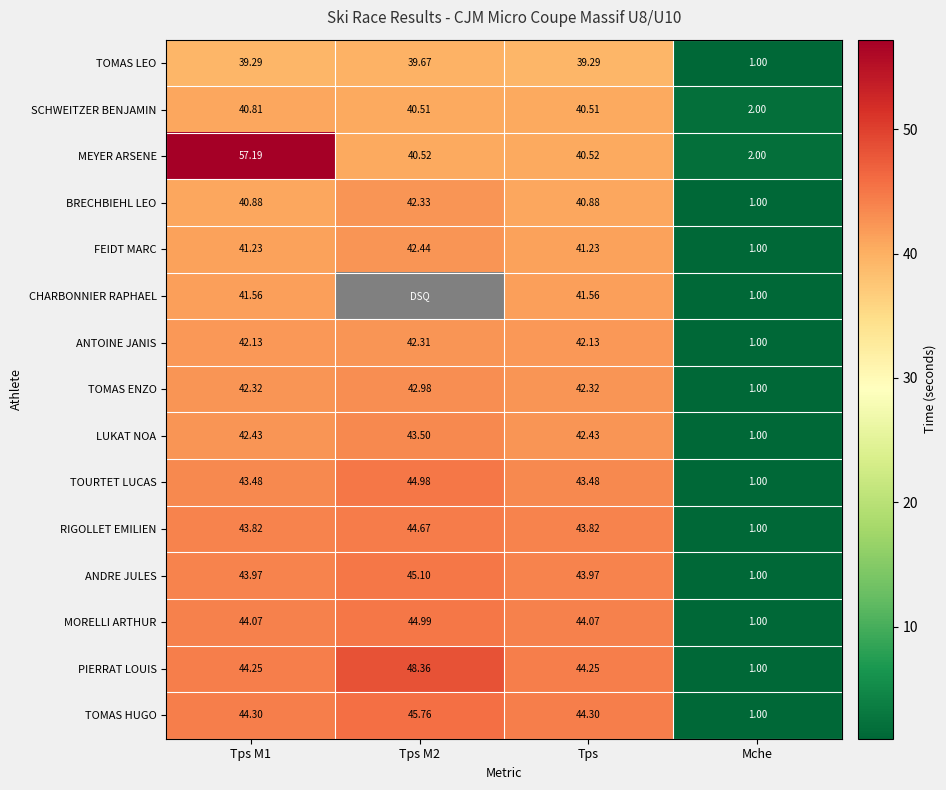

What is the approximate value of TOURTET LUCAS at Tps M2?

45.0